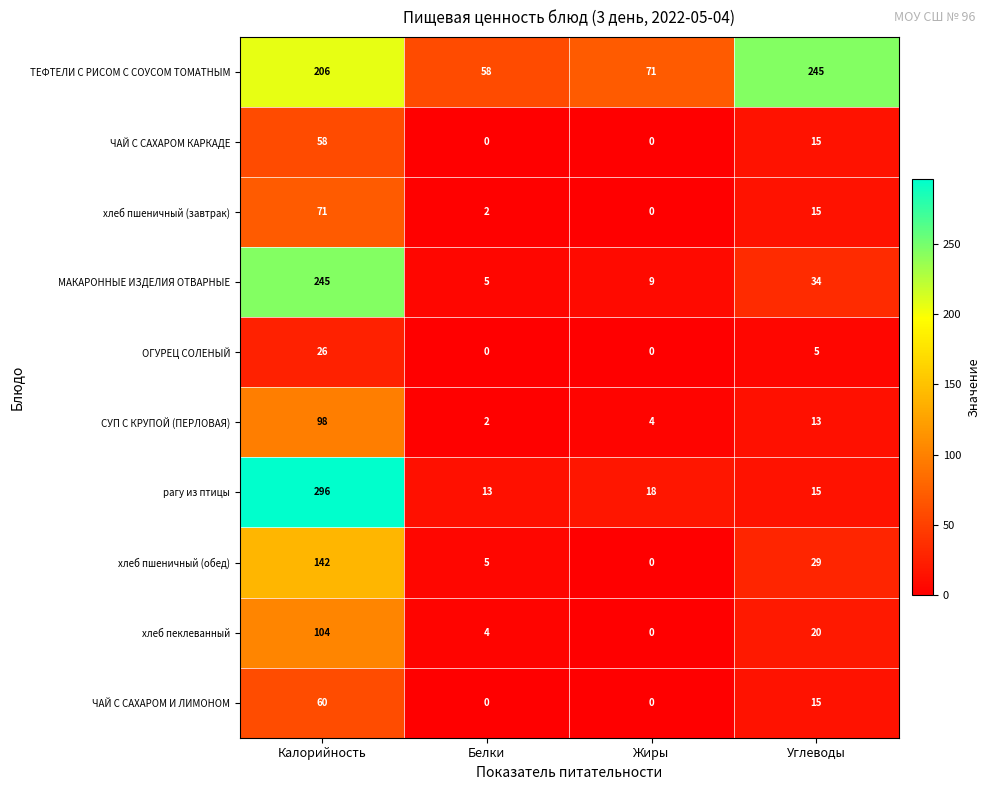

What is the total value across all series at Жиры?

102